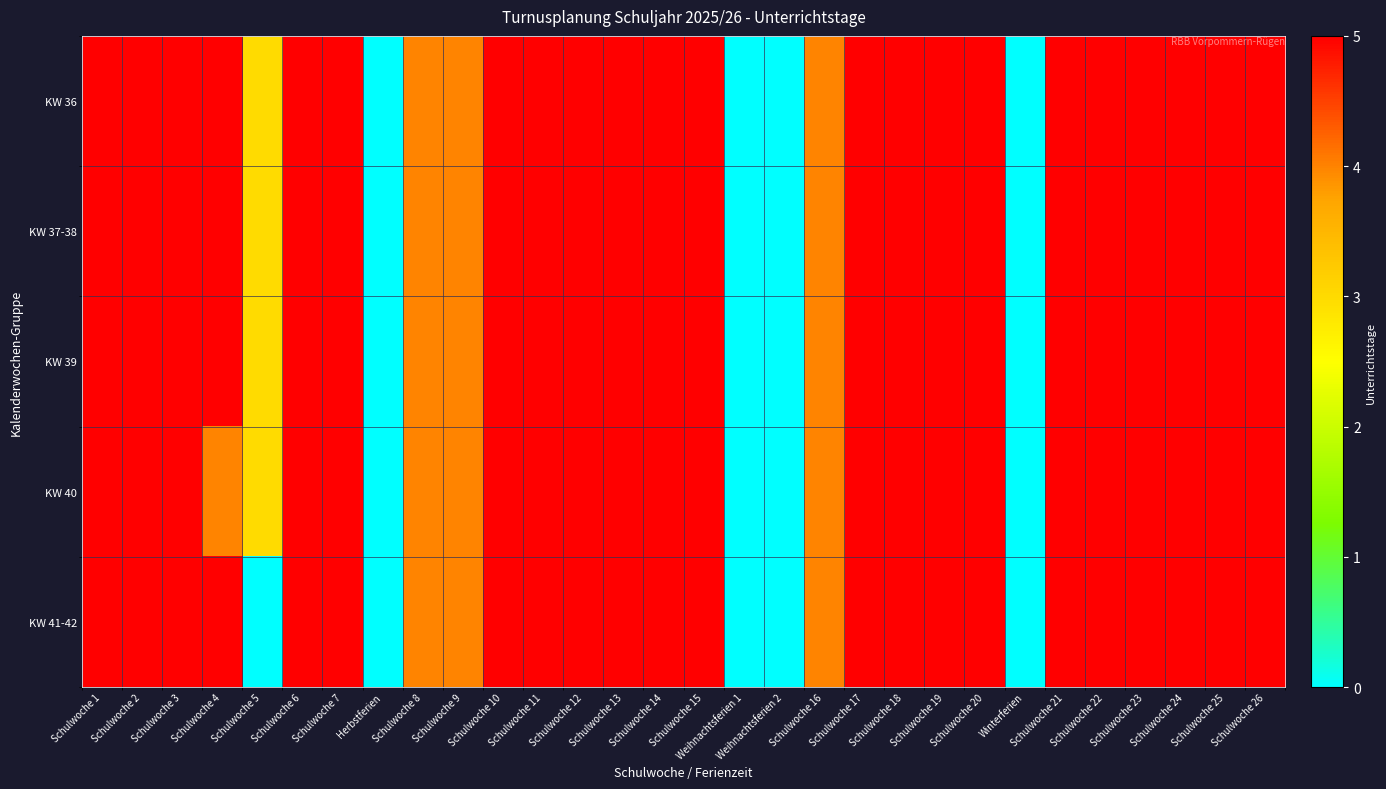

Reading left to right, list all the values displayed in this chart.

KW 36: Schulwoche 1=5	Schulwoche 2=5	Schulwoche 3=5	Schulwoche 4=5	Schulwoche 5=3	Schulwoche 6=5	Schulwoche 7=5	Herbstferien=0	Schulwoche 8=4	Schulwoche 9=4	Schulwoche 10=5	Schulwoche 11=5	Schulwoche 12=5	Schulwoche 13=5	Schulwoche 14=5	Schulwoche 15=5	Weihnachtsferien 1=0	Weihnachtsferien 2=0	Schulwoche 16=4	Schulwoche 17=5	Schulwoche 18=5	Schulwoche 19=5	Schulwoche 20=5	Winterferien=0	Schulwoche 21=5	Schulwoche 22=5	Schulwoche 23=5	Schulwoche 24=5	Schulwoche 25=5	Schulwoche 26=5
KW 37-38: Schulwoche 1=5	Schulwoche 2=5	Schulwoche 3=5	Schulwoche 4=5	Schulwoche 5=3	Schulwoche 6=5	Schulwoche 7=5	Herbstferien=0	Schulwoche 8=4	Schulwoche 9=4	Schulwoche 10=5	Schulwoche 11=5	Schulwoche 12=5	Schulwoche 13=5	Schulwoche 14=5	Schulwoche 15=5	Weihnachtsferien 1=0	Weihnachtsferien 2=0	Schulwoche 16=4	Schulwoche 17=5	Schulwoche 18=5	Schulwoche 19=5	Schulwoche 20=5	Winterferien=0	Schulwoche 21=5	Schulwoche 22=5	Schulwoche 23=5	Schulwoche 24=5	Schulwoche 25=5	Schulwoche 26=5
KW 39: Schulwoche 1=5	Schulwoche 2=5	Schulwoche 3=5	Schulwoche 4=5	Schulwoche 5=3	Schulwoche 6=5	Schulwoche 7=5	Herbstferien=0	Schulwoche 8=4	Schulwoche 9=4	Schulwoche 10=5	Schulwoche 11=5	Schulwoche 12=5	Schulwoche 13=5	Schulwoche 14=5	Schulwoche 15=5	Weihnachtsferien 1=0	Weihnachtsferien 2=0	Schulwoche 16=4	Schulwoche 17=5	Schulwoche 18=5	Schulwoche 19=5	Schulwoche 20=5	Winterferien=0	Schulwoche 21=5	Schulwoche 22=5	Schulwoche 23=5	Schulwoche 24=5	Schulwoche 25=5	Schulwoche 26=5
KW 40: Schulwoche 1=5	Schulwoche 2=5	Schulwoche 3=5	Schulwoche 4=4	Schulwoche 5=3	Schulwoche 6=5	Schulwoche 7=5	Herbstferien=0	Schulwoche 8=4	Schulwoche 9=4	Schulwoche 10=5	Schulwoche 11=5	Schulwoche 12=5	Schulwoche 13=5	Schulwoche 14=5	Schulwoche 15=5	Weihnachtsferien 1=0	Weihnachtsferien 2=0	Schulwoche 16=4	Schulwoche 17=5	Schulwoche 18=5	Schulwoche 19=5	Schulwoche 20=5	Winterferien=0	Schulwoche 21=5	Schulwoche 22=5	Schulwoche 23=5	Schulwoche 24=5	Schulwoche 25=5	Schulwoche 26=5
KW 41-42: Schulwoche 1=5	Schulwoche 2=5	Schulwoche 3=5	Schulwoche 4=5	Schulwoche 5=0	Schulwoche 6=5	Schulwoche 7=5	Herbstferien=0	Schulwoche 8=4	Schulwoche 9=4	Schulwoche 10=5	Schulwoche 11=5	Schulwoche 12=5	Schulwoche 13=5	Schulwoche 14=5	Schulwoche 15=5	Weihnachtsferien 1=0	Weihnachtsferien 2=0	Schulwoche 16=4	Schulwoche 17=5	Schulwoche 18=5	Schulwoche 19=5	Schulwoche 20=5	Winterferien=0	Schulwoche 21=5	Schulwoche 22=5	Schulwoche 23=5	Schulwoche 24=5	Schulwoche 25=5	Schulwoche 26=5